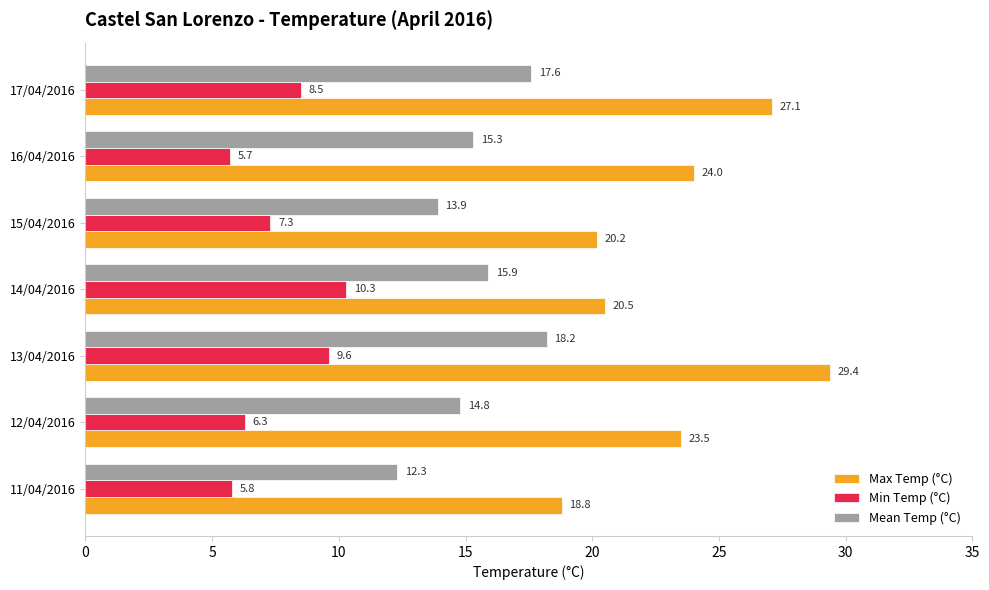

At which label is Mean Temp (°C) closest to 15?

12/04/2016